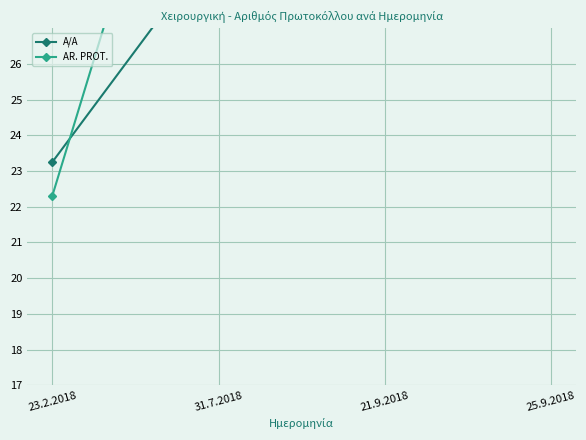

What is the total value across all series at 25.9.2018?

84.0